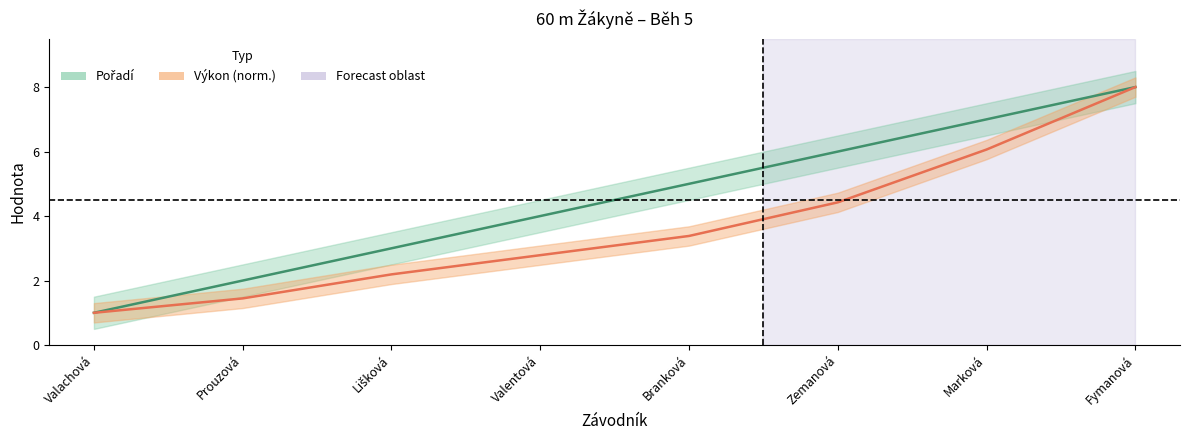

Read the Výkon value at Valentová.

2.8